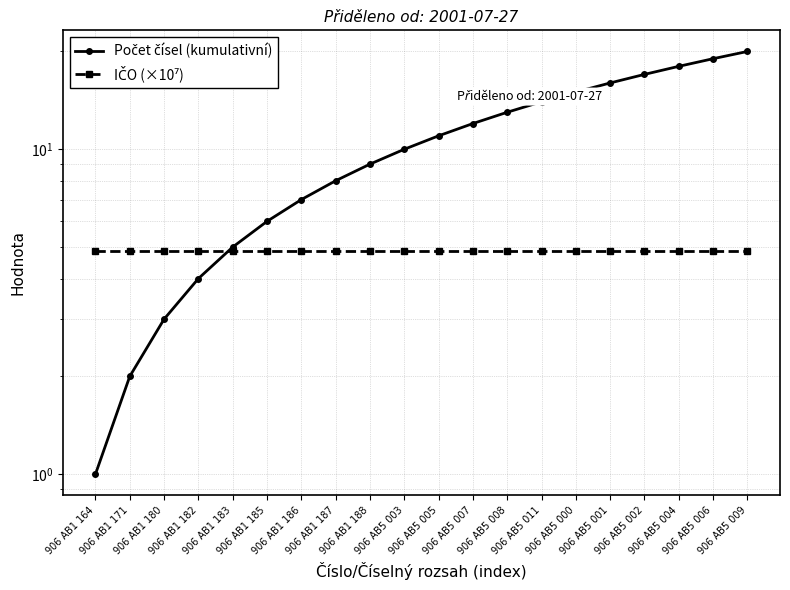

What is the spread (max minus min) of values at 906 AB5 001?

11.1